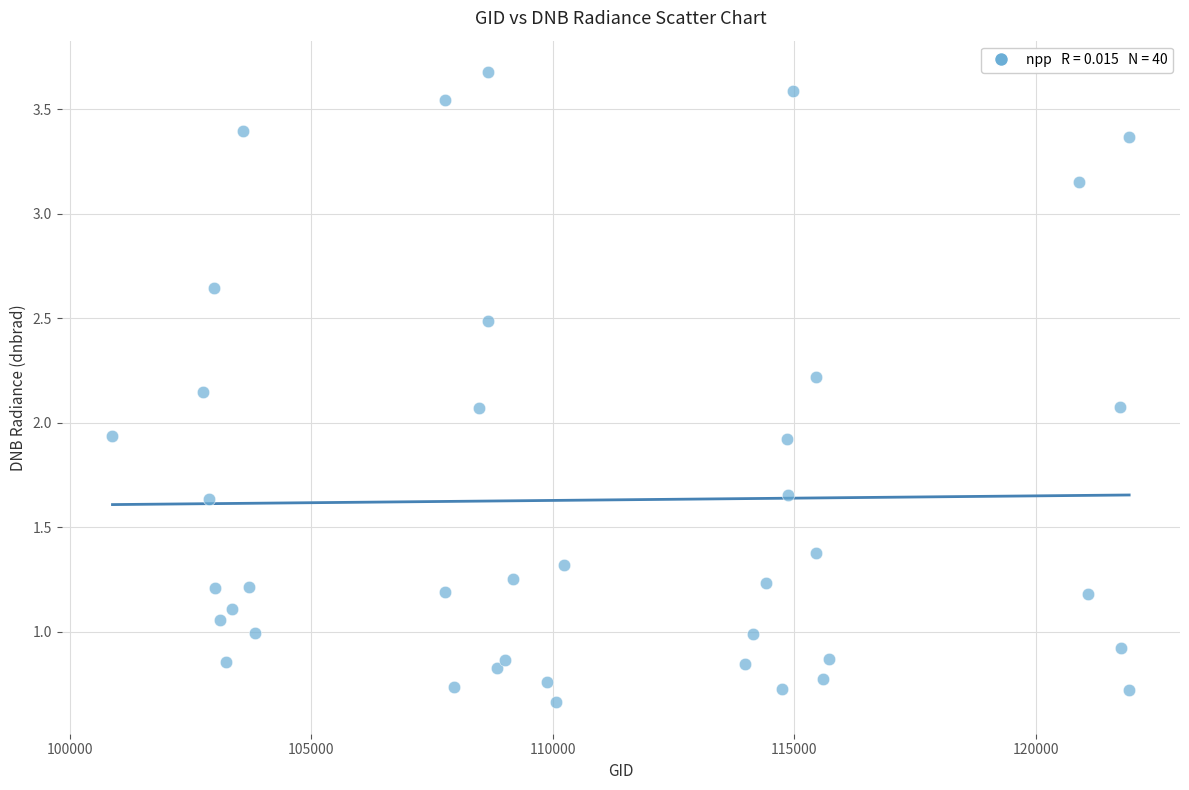

What is the range of Y values (max minus min)?

3.0